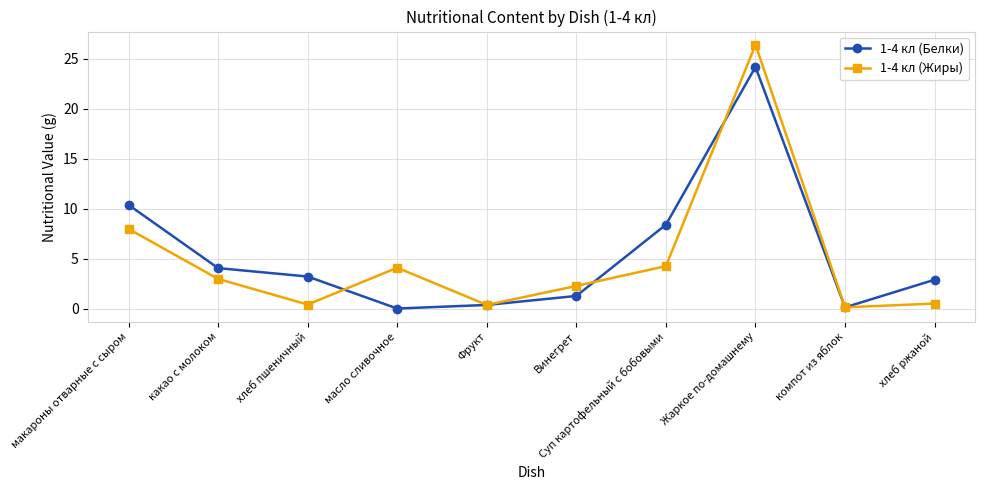

True or false: 1-4 кл (Белки) and 1-4 кл (Жиры) cross at least once.

True